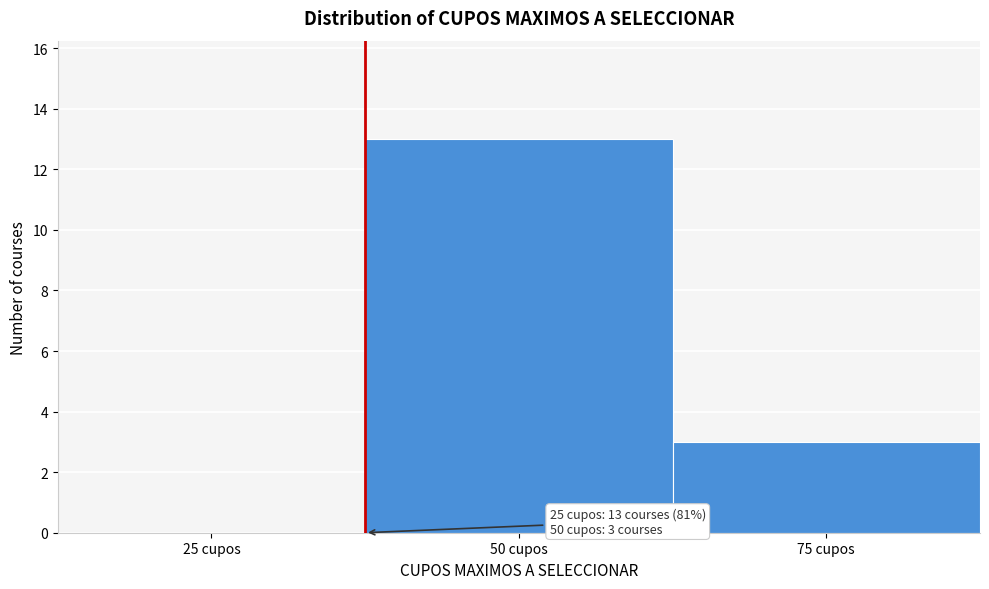

Reading left to right, transcribe all the data shown in this chart.

25 cupos=0	50 cupos=13	75 cupos=3